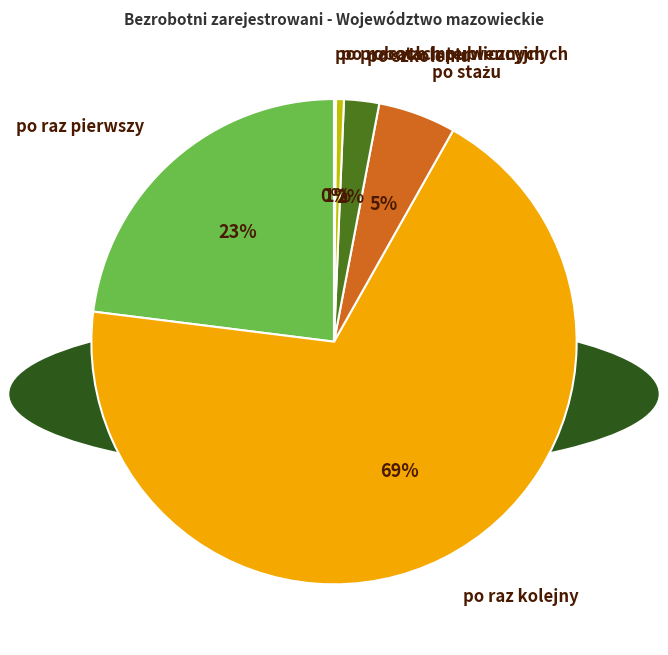

Does po raz kolejny represent more than half of the total?

Yes